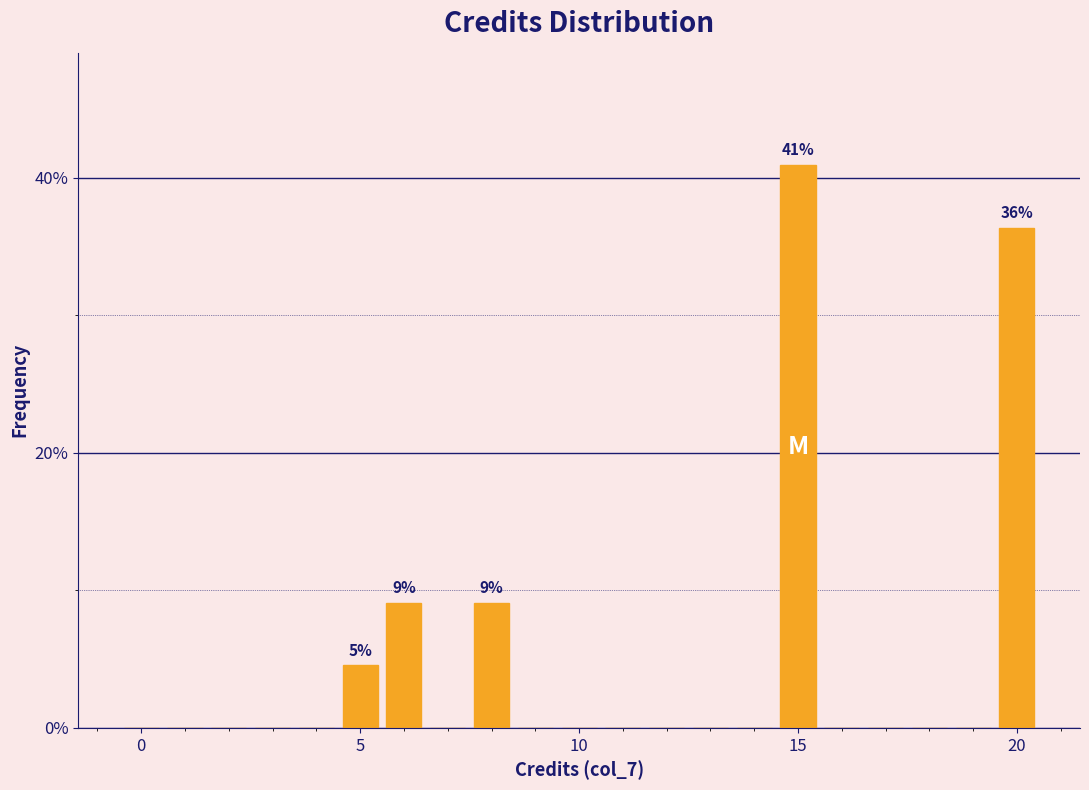

Around what value on the x-axis is the tallest bar? Give the approximate position of its centre, as read against the axis.

15.0